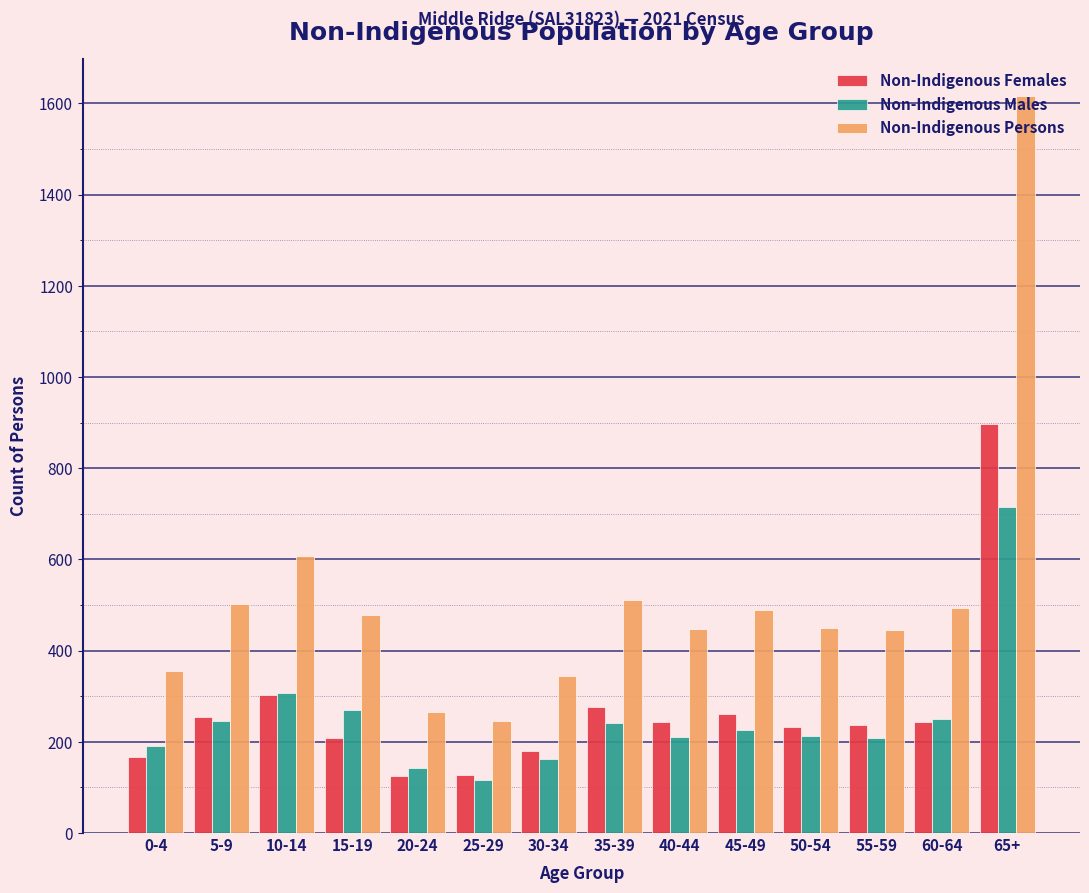

What is the difference between the highest and lowest values at 40-44?

237